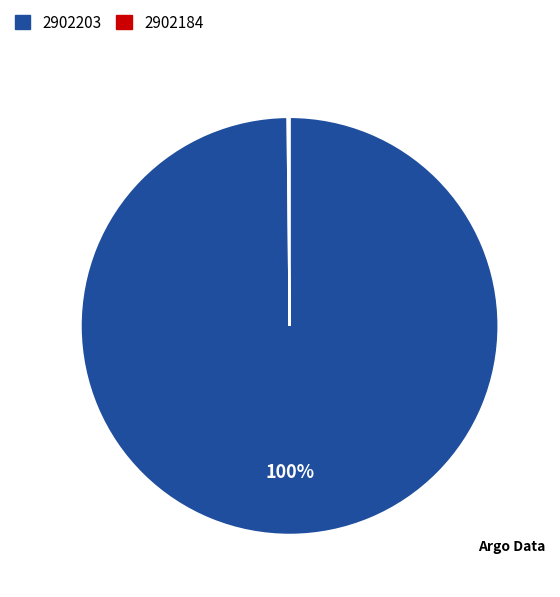

To the nearest percent, what percentage of the pie is 2902203?

100%